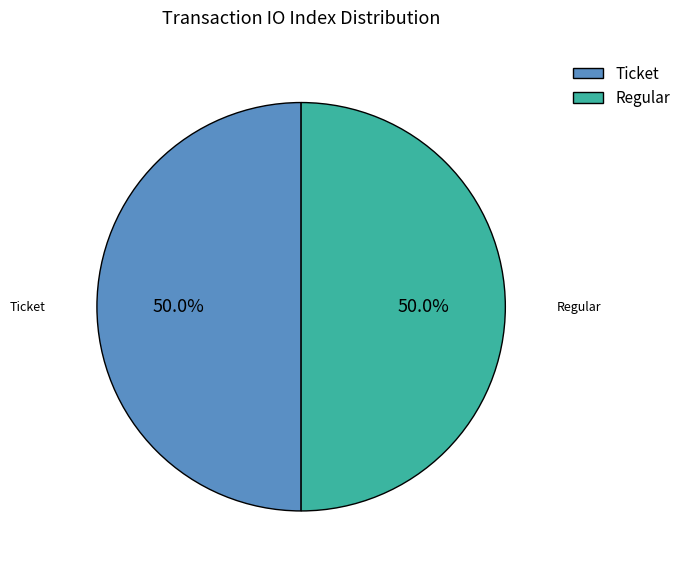

What is the total percentage of Regular and Ticket?

100.0%